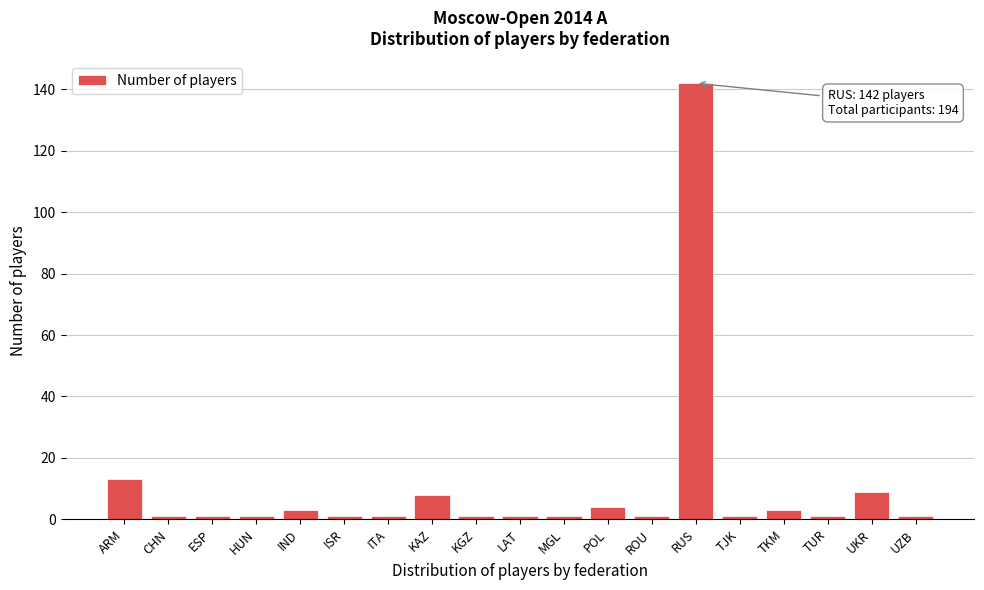

Reading left to right, what are all the values shown in this chart?

13	1	1	1	3	1	1	8	1	1	1	4	1	142	1	3	1	9	1